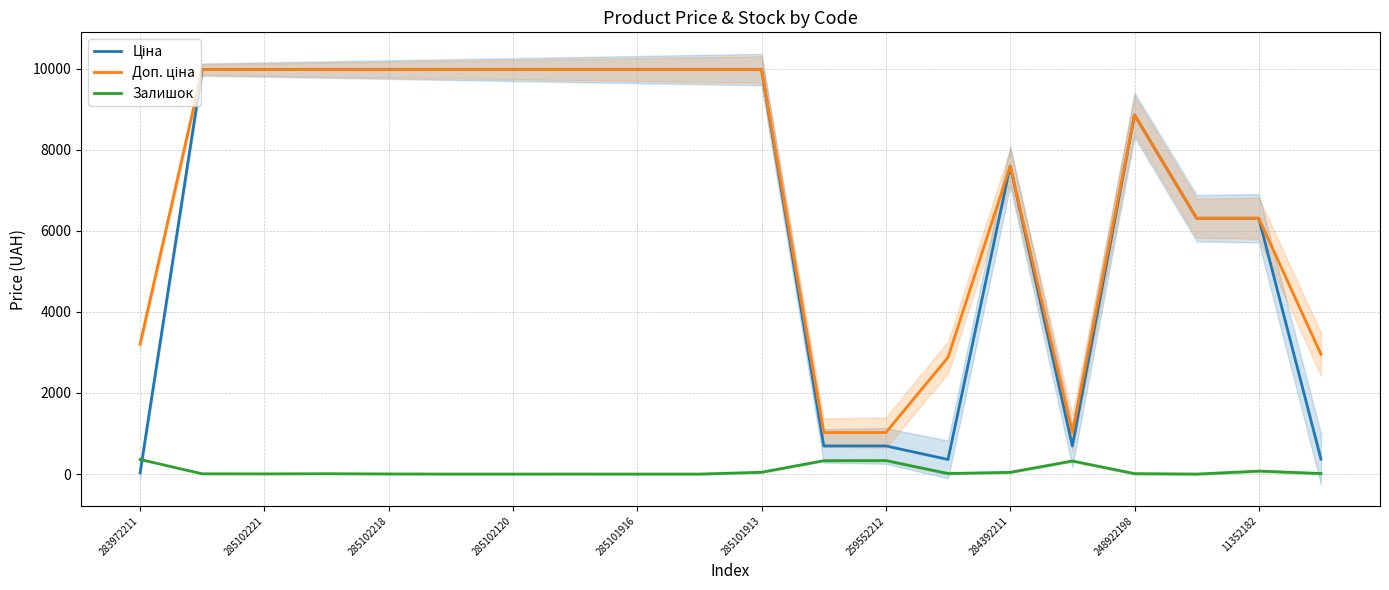

What is the difference between the maximum and minimum values in the Ціна series?

9942.9